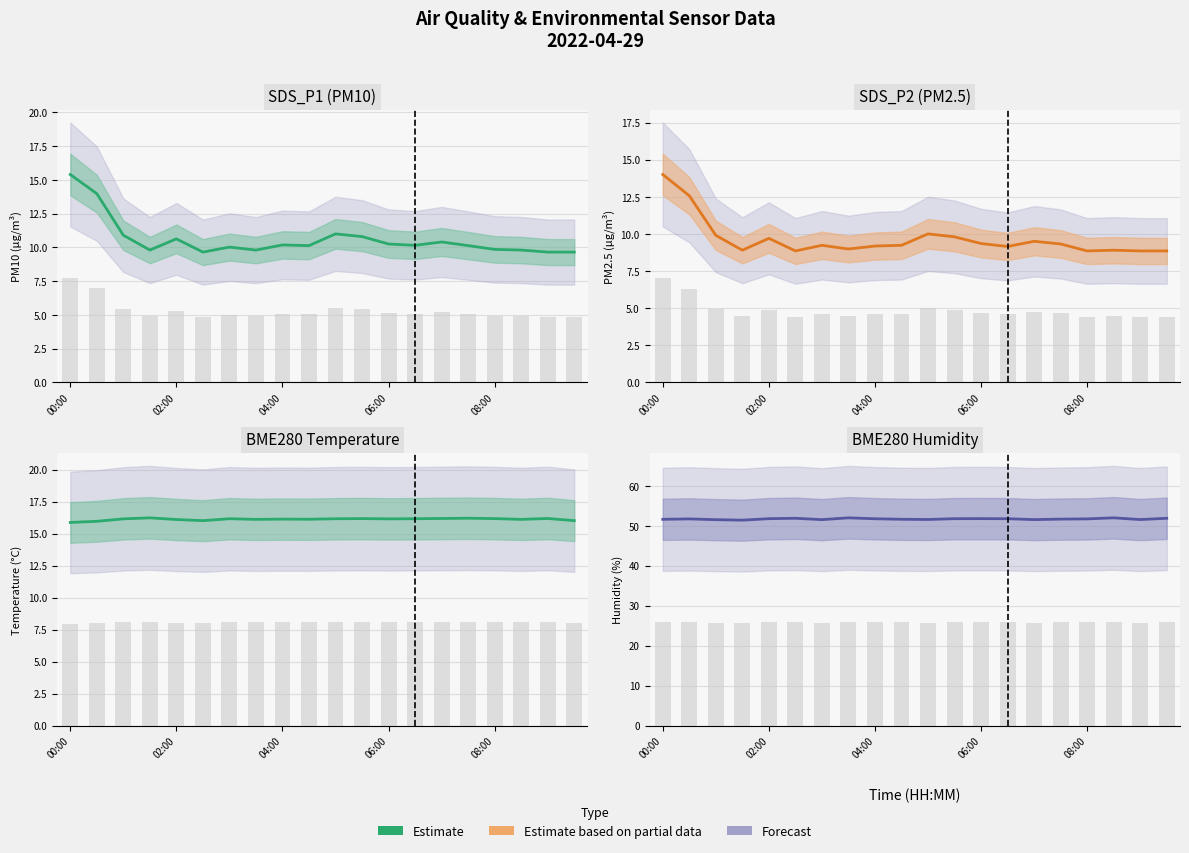

What is the label of the 1st bar from the left?

00:00